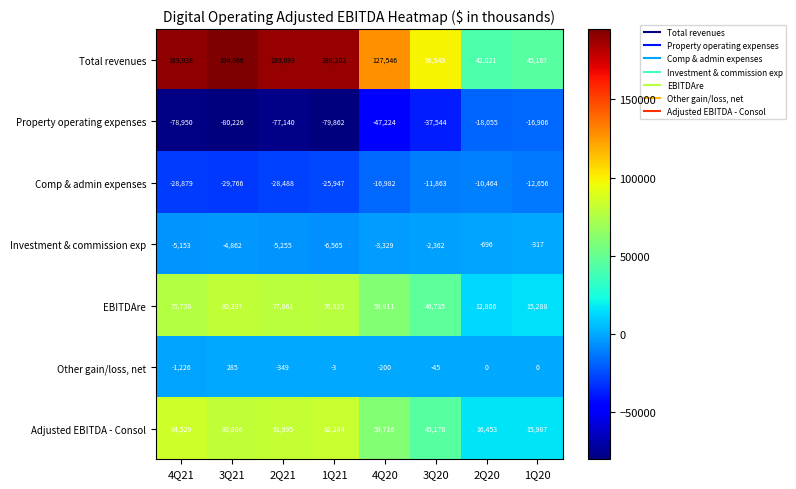

How many values in the Property operating expenses series are below -47224?

4